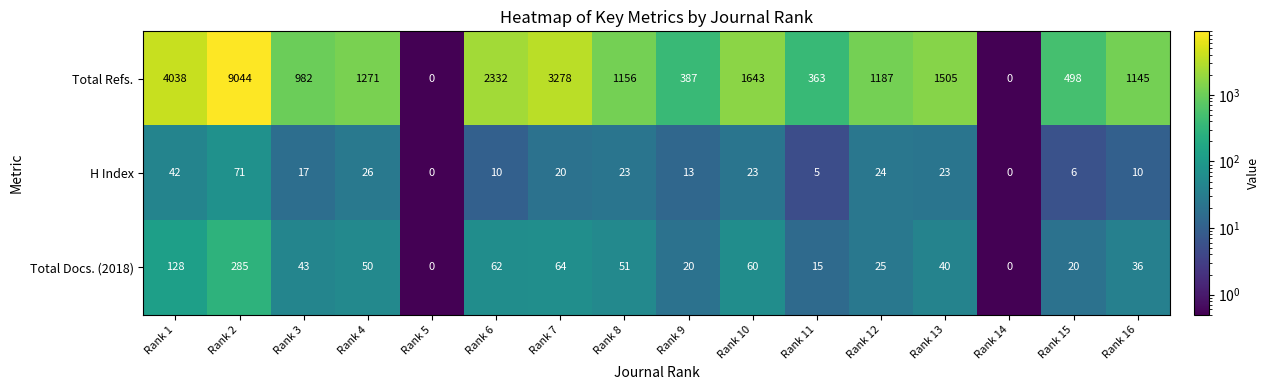

Where is H Index nearest to the value 35?

Rank 1